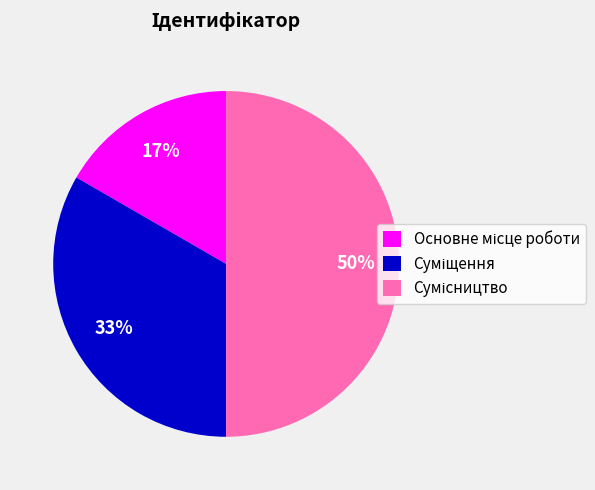

To the nearest percent, what is the difference between the largest and smallest slice percentages?

33%